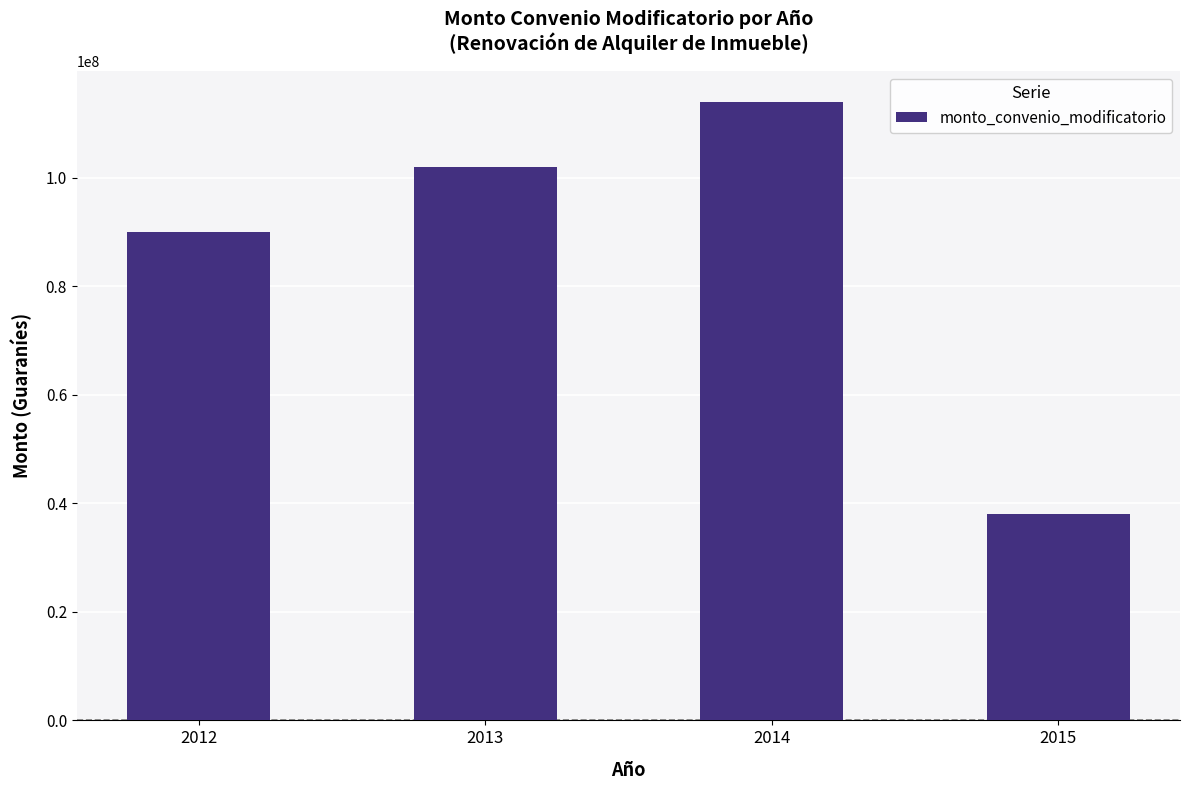

Rank the categories by value from lowest to highest.

2015, 2012, 2013, 2014